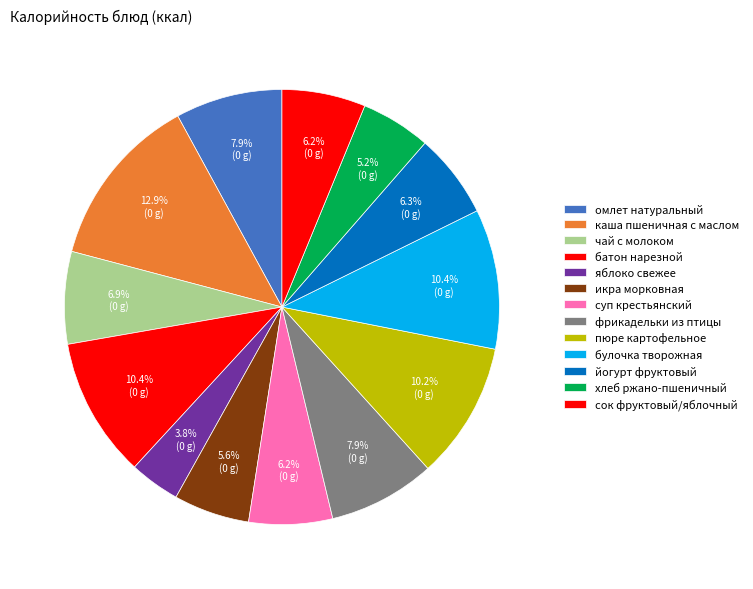

What percentage do каша пшеничная с маслом and суп крестьянский together represent?

19.1%